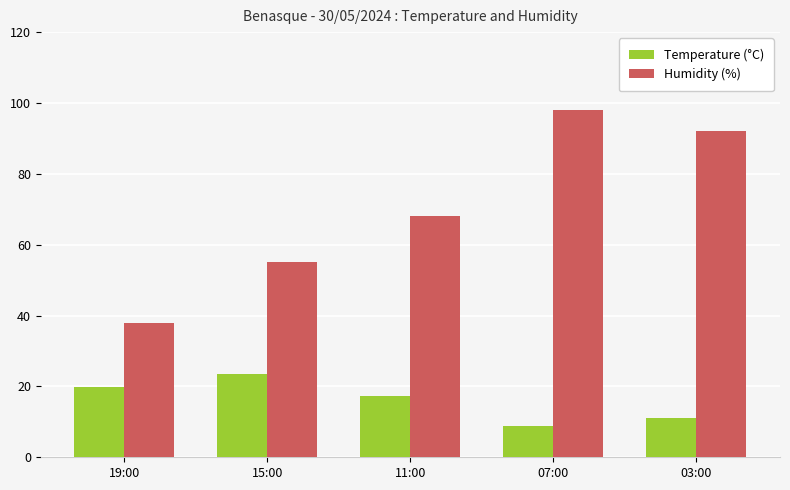

What position from the left is 19:00?

1